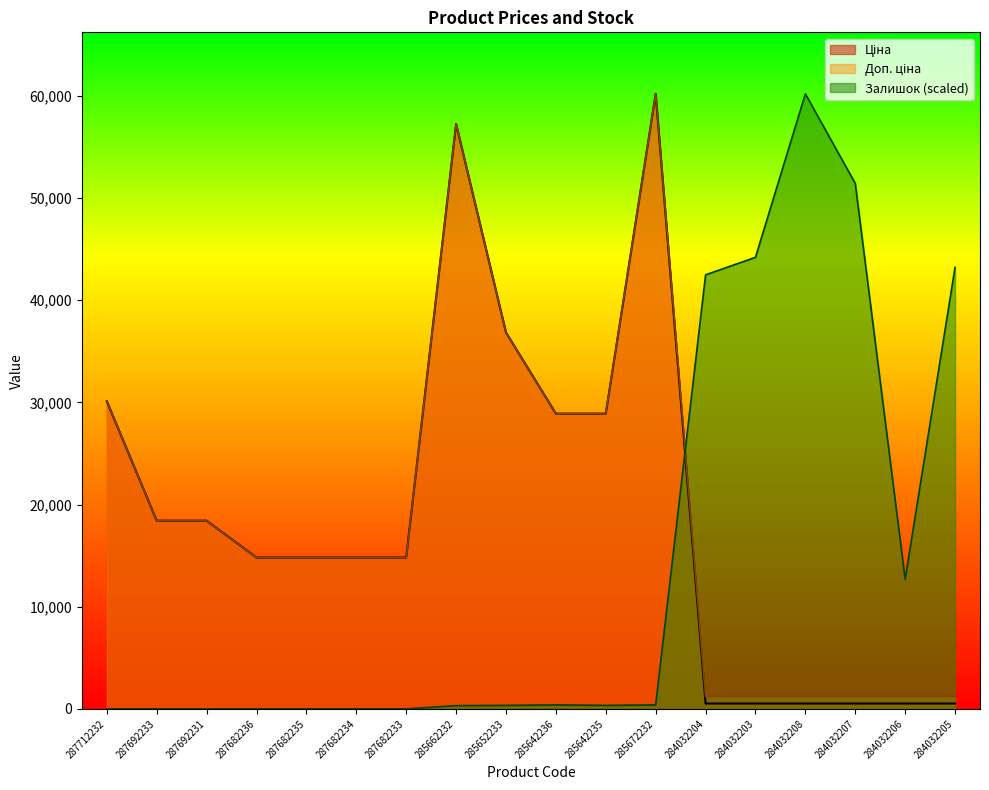

Where is Ціна nearest to the value 30366?

287712232